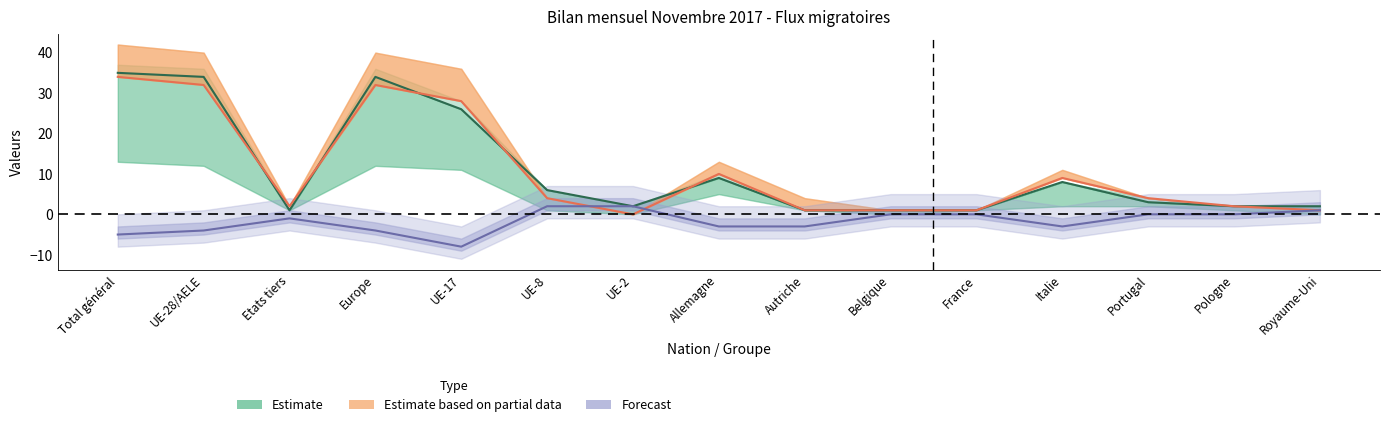

How many values in Total entrées are above zero?

14